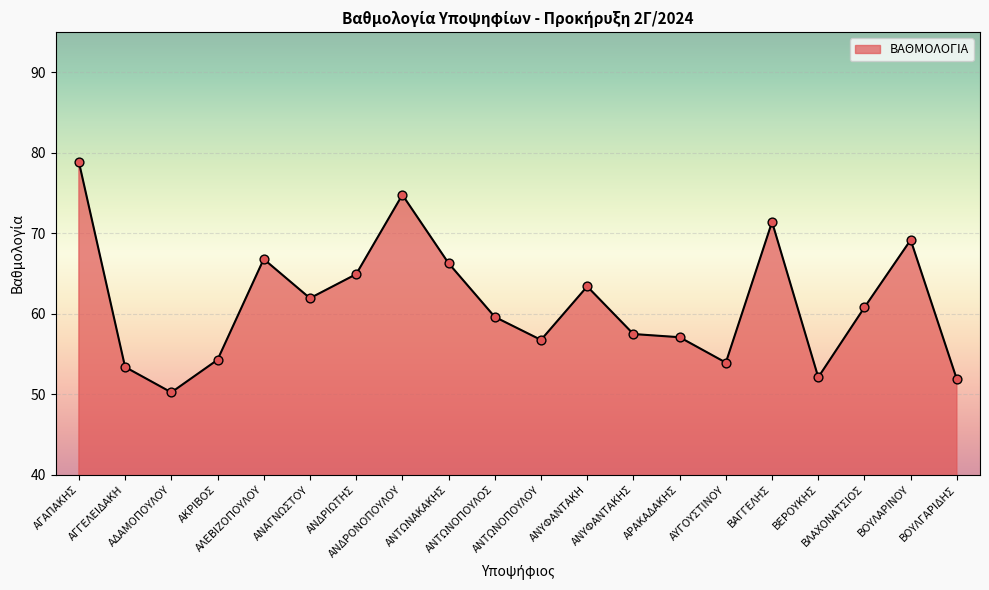

Approximately how many times larger is the value at ΑΝΑΓΝΩΣΤΟΥ compared to ΒΑΓΓΕΛΗΣ?

0.9